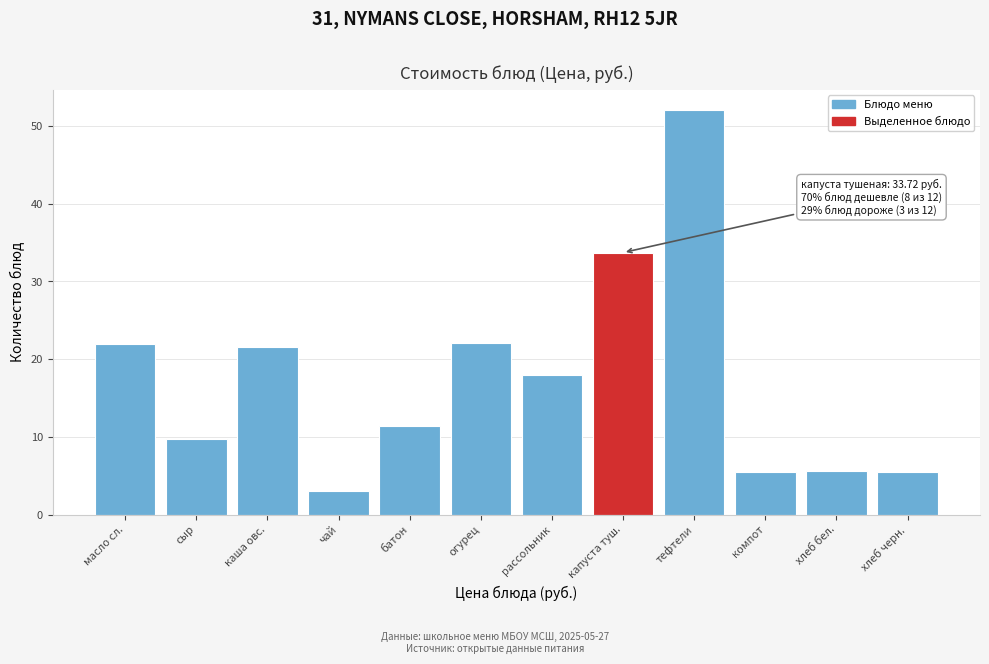

The chart shows a value of 9.6 at масло сл.. True or false?

False